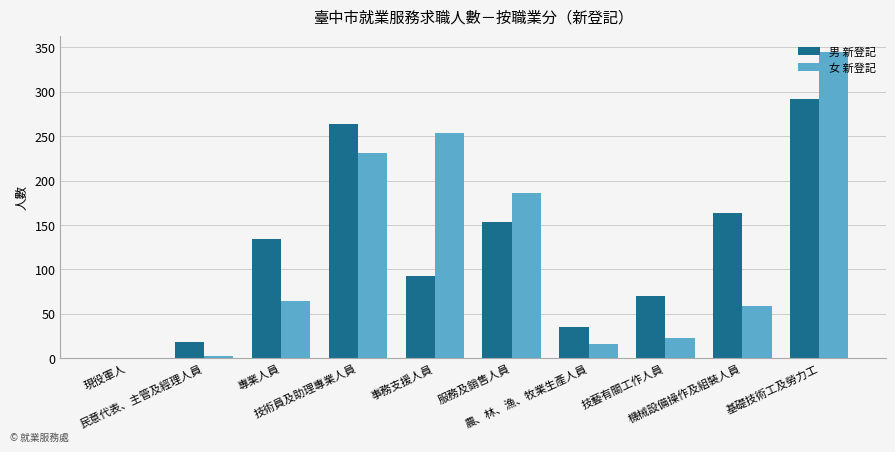

What is the maximum value shown in the chart?

345